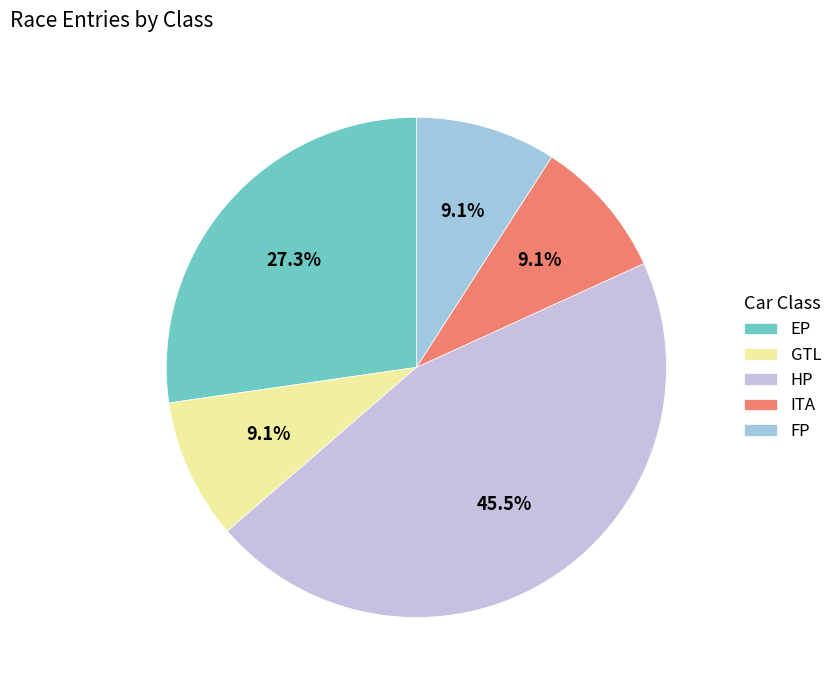

How many segments does this pie chart have?

5